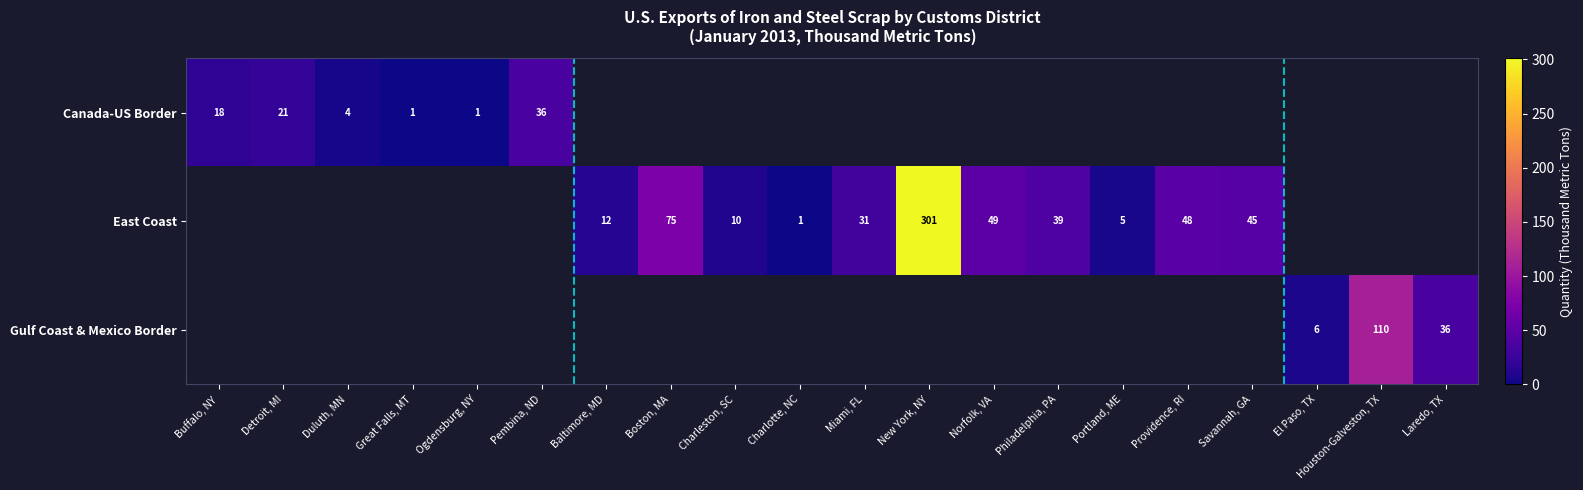

Is it true that East Coast equals 49 at Norfolk, VA?

True